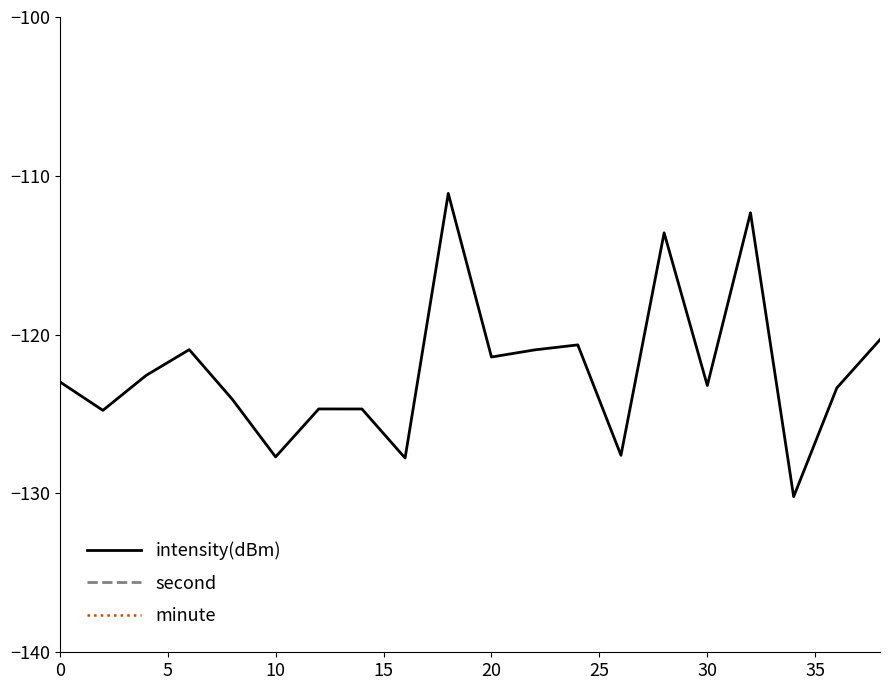

Is the value of second at 19 greater than the value of intensity(dBm) at 35?

Yes